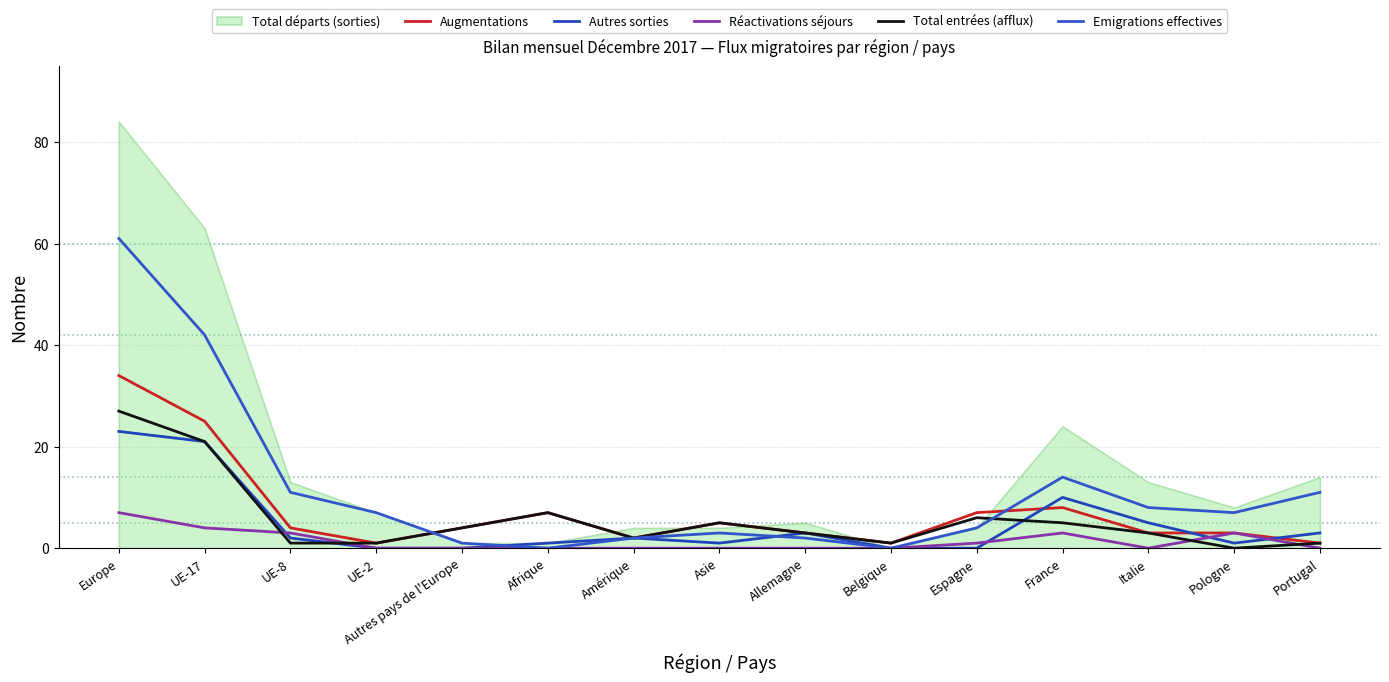

How many data points in Augmentations are less than 4?

7